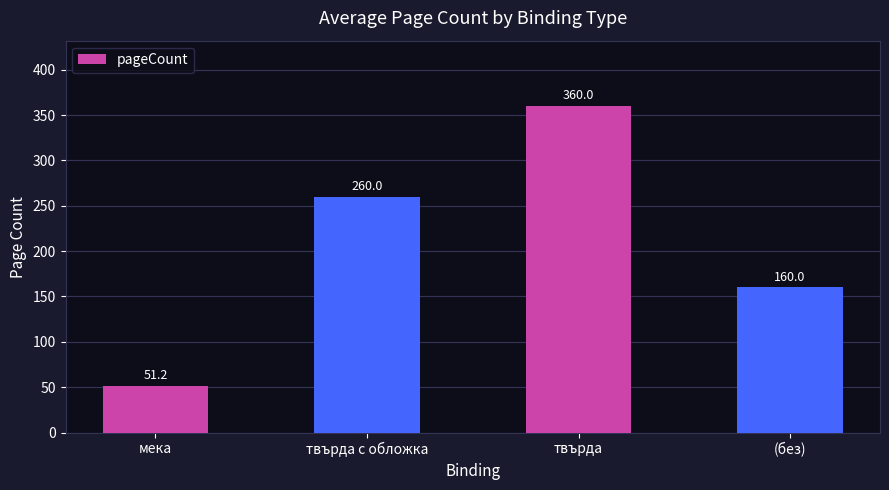

What is the value of the 2nd bar from the left?

260.0